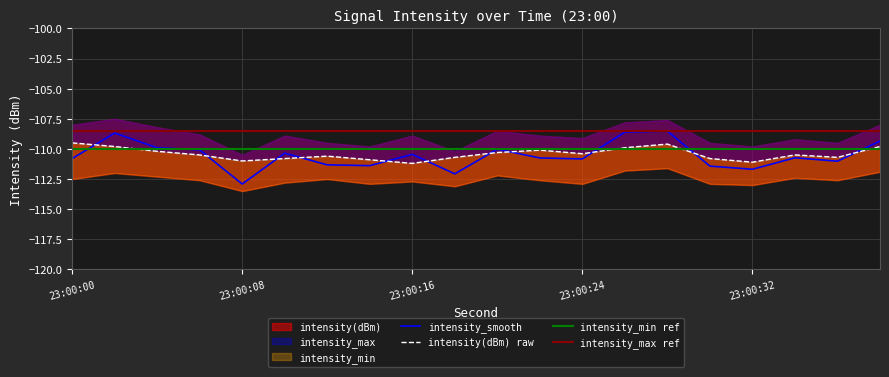

The intensity(dBm) series shows -110.4 at 10. True or false?

True